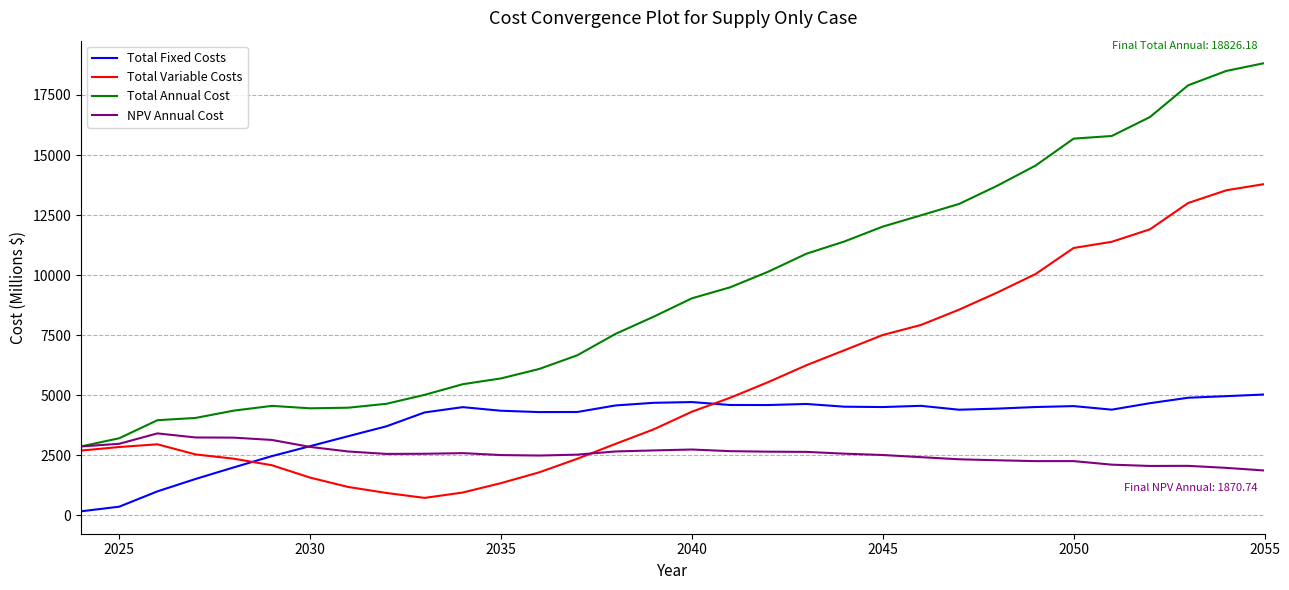

Which series has the widest spread of values?

Total Annual Cost